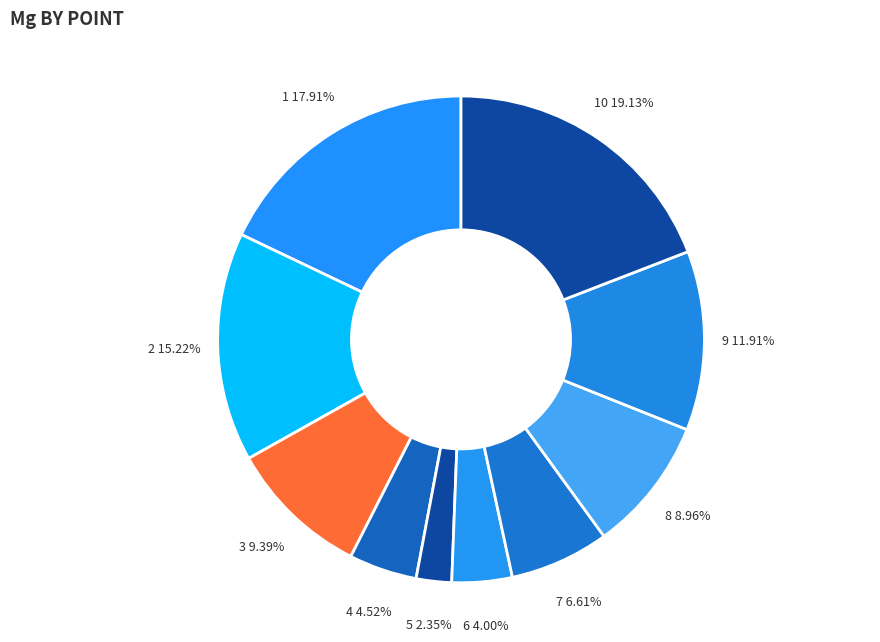

What percentage is the 6 slice, to the nearest percent?

4%